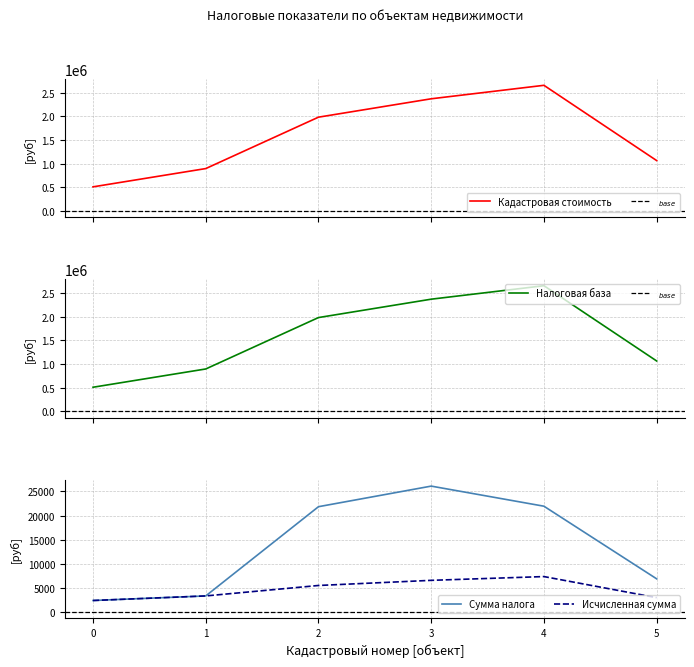

What is the highest value of the Исчисленная сумма series?

7313